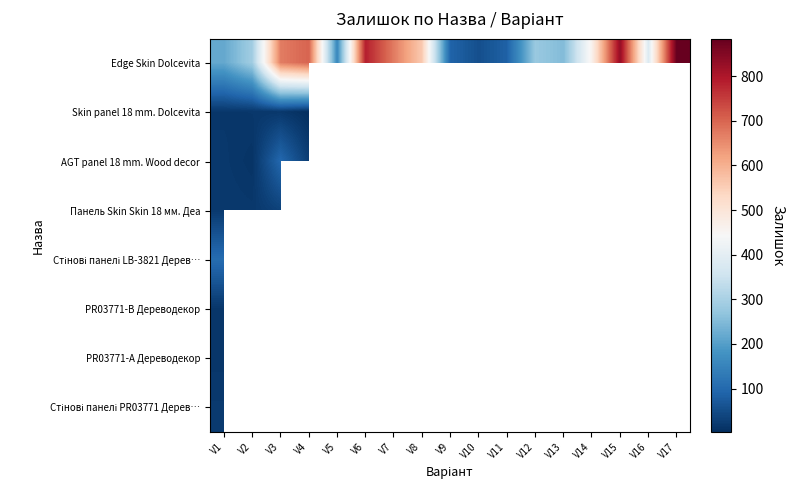

Between V10 and V14, which series saw the biggest shift?

Edge Skin Dolcevita